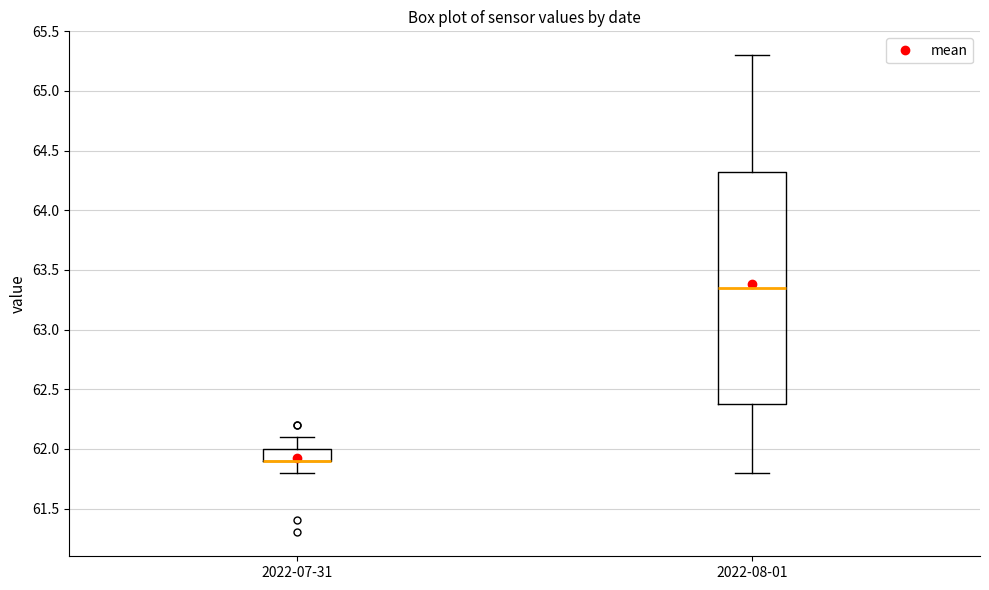

Reading left to right, read every box against the y-axis: the position of its median line, the range the box covers, and the ends of its whiskers. The values are not printed on the chart, so give them approximately, as read against the axis.

2022-07-31: median 61.90 (drawn on the box's lower edge), box 61.90 to 62.00, whiskers 61.80 to 62.10
2022-08-01: median 63.35, box 62.40 to 64.35, whiskers 61.80 to 65.30